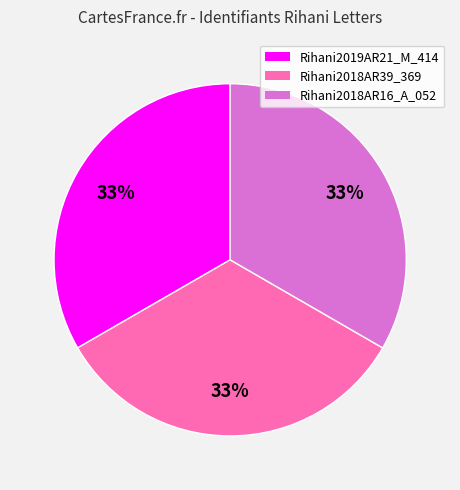

The Rihani2018AR16_A_052 slice represents 33% of the pie. True or false?

True